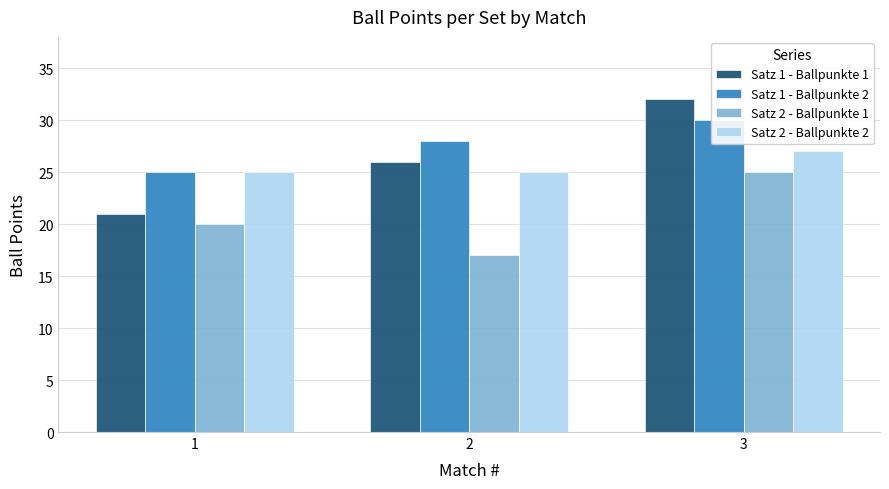

How many data points in Satz 2 - Ballpunkte 1 are above 20?

1